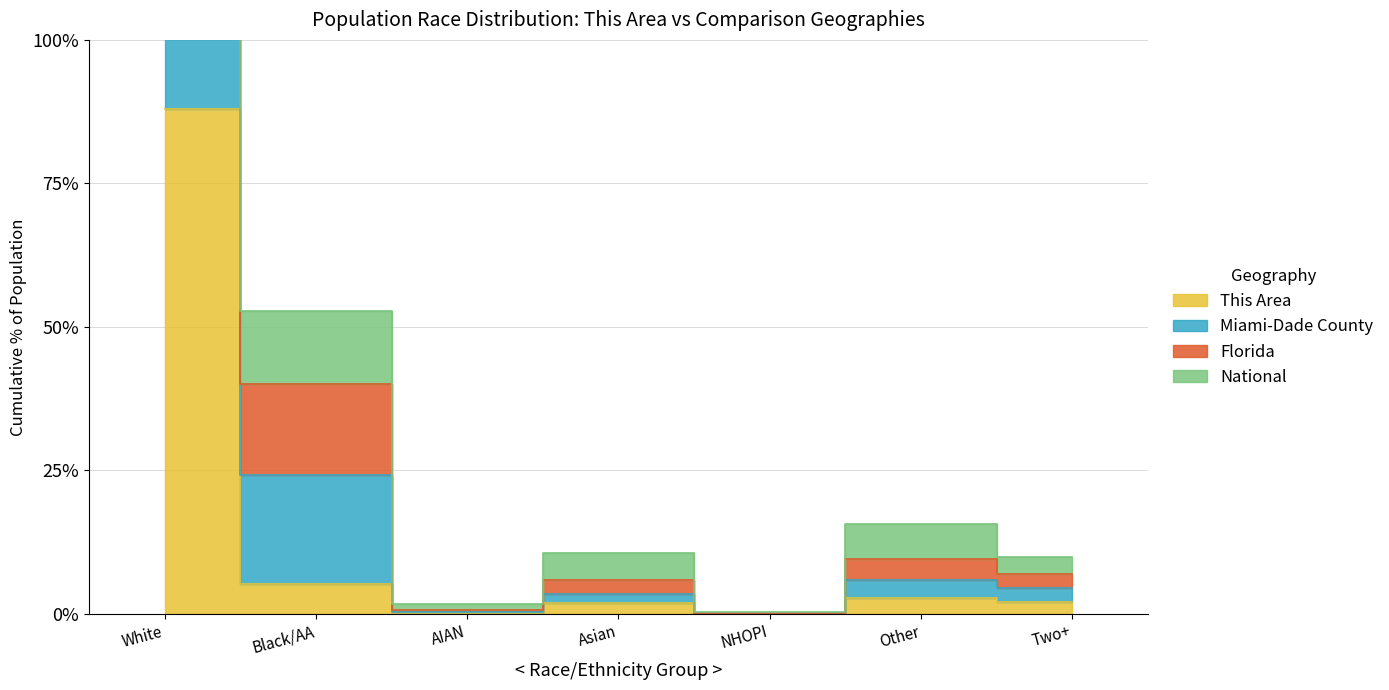

At which category is the sum across all series the highest?

White